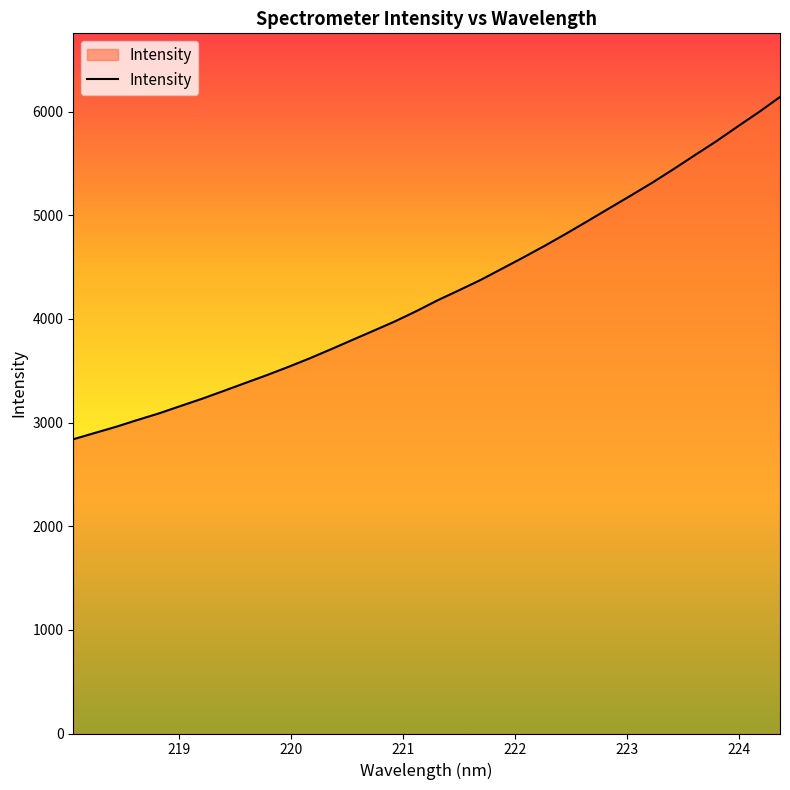

What is the minimum value shown in the chart?

2839.4